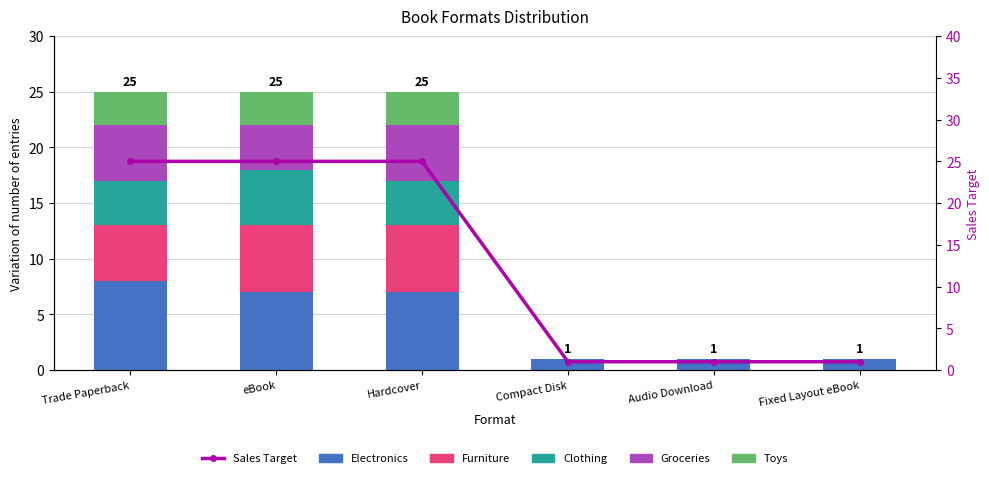

How many data points does each series have?

6